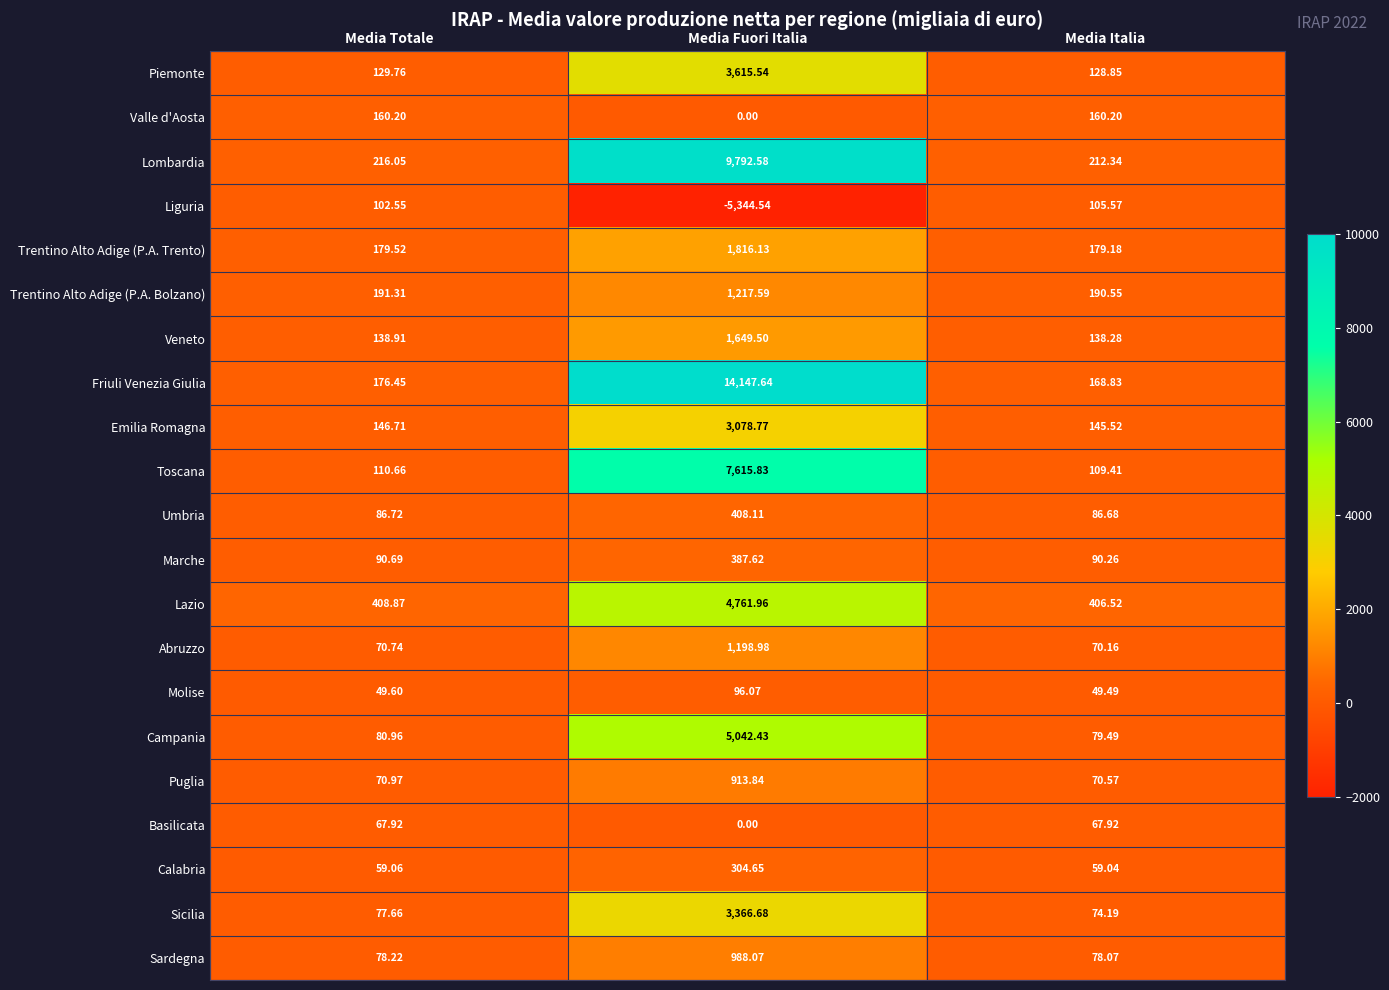

Where is Emilia Romagna nearest to the value 1612?

Media Totale